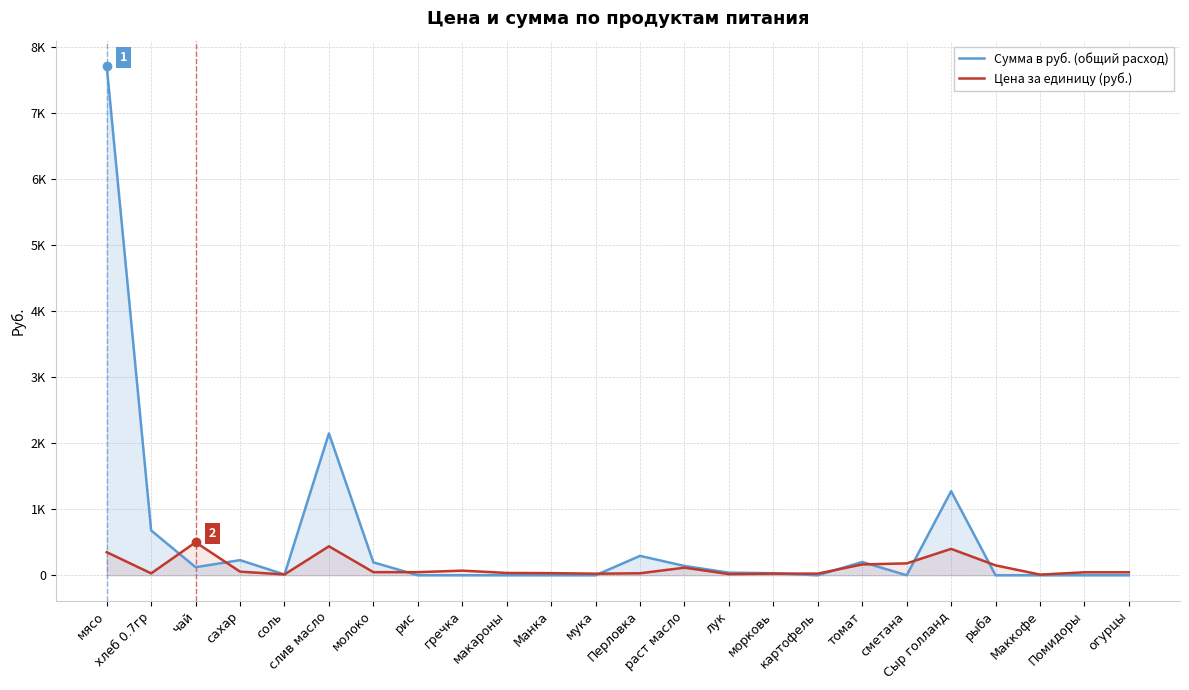

Reading right to left, what are all the values shown in this chart?

Сумма в руб. (общий расход): огурцы=0.0	Помидоры=0.0	Маккофе=0.0	рыба=0.0	Сыр голланд=1274.0	сметана=0.0	томат=201.3	картофель=0.0	морковь=30.6	лук=39.7	раст масло=140.9	Перловка=294.0	мука=0.0	Манка=0.0	макароны=0.0	гречка=0.0	рис=0.0	молоко=195.8	слив масло=2150.6	соль=11.8	сахар=229.1	чай=122.5	хлеб 0.7гр=679.0	мясо=7717.5
Цена за единицу (руб.): огурцы=45.0	Помидоры=45.0	Маккофе=10.0	рыба=150.0	Сыр голланд=400.0	сметана=180.0	томат=164.3	картофель=25.0	морковь=25.0	лук=18.0	раст масло=115.0	Перловка=30.0	мука=24.0	Манка=32.0	макароны=35.0	гречка=70.0	рис=47.0	молоко=47.0	слив масло=438.9	соль=12.0	сахар=55.0	чай=500.0	хлеб 0.7гр=28.6	мясо=350.0